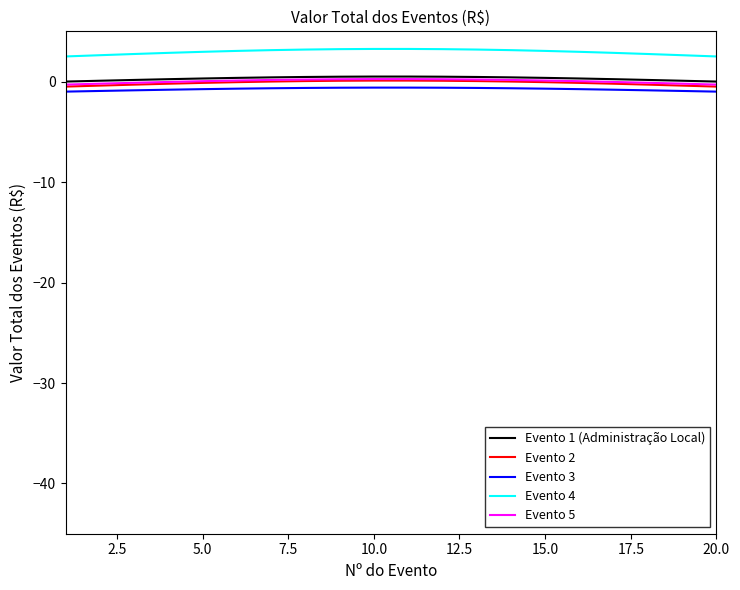

Which series has the largest total across all categories?

Evento 4